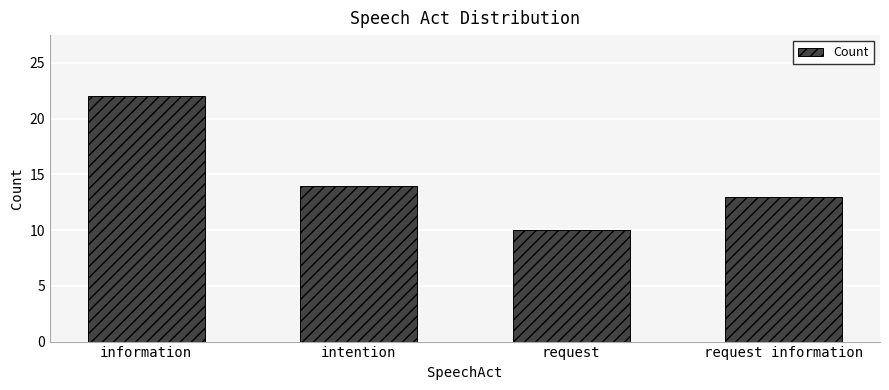

What is the value of the 3rd bar from the left?

10